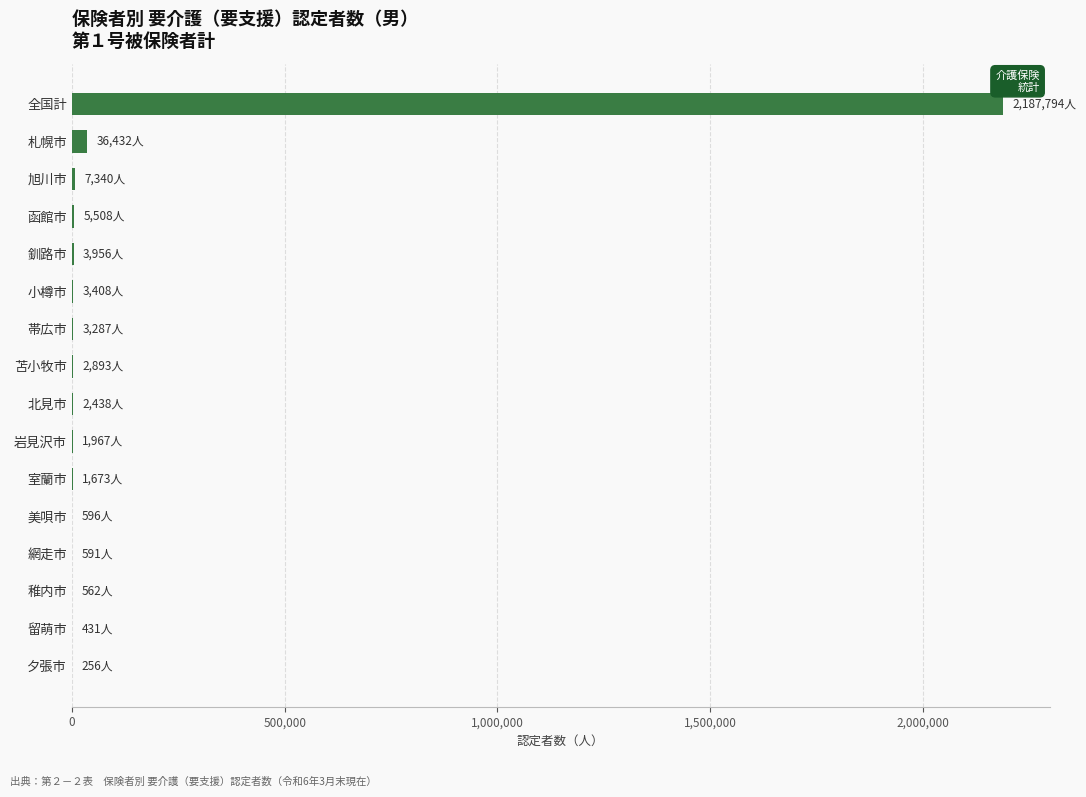

True or false: the data shows 2187794 at 全国計.

True